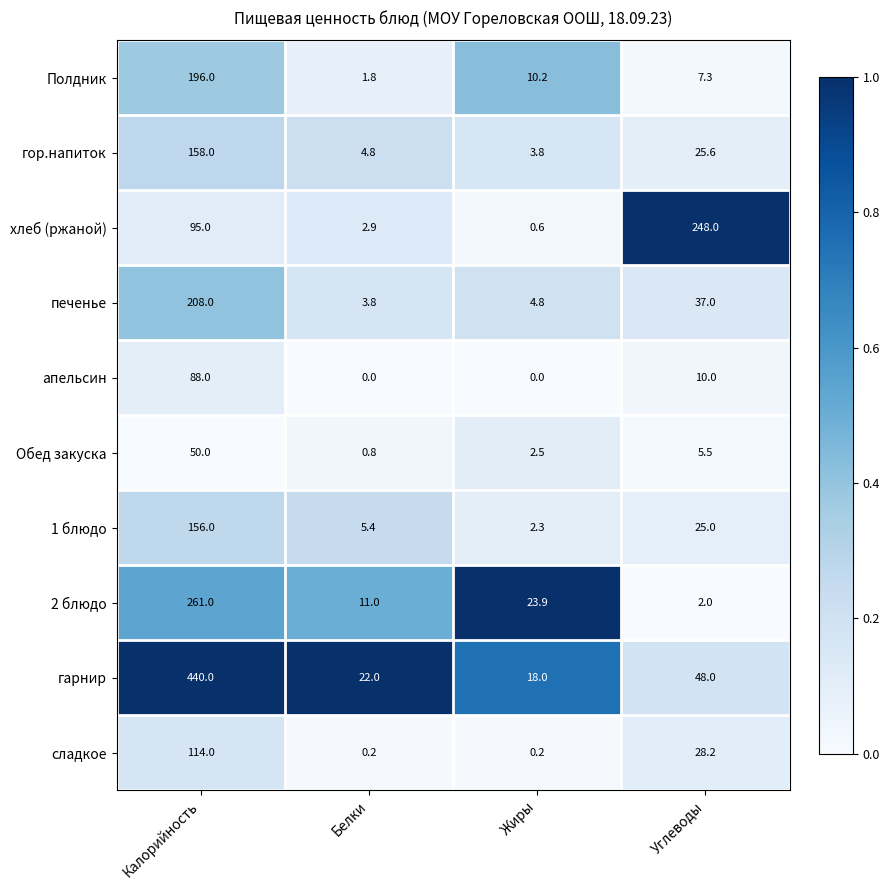

What value does the Полдник series have at Калорийность?

196.0